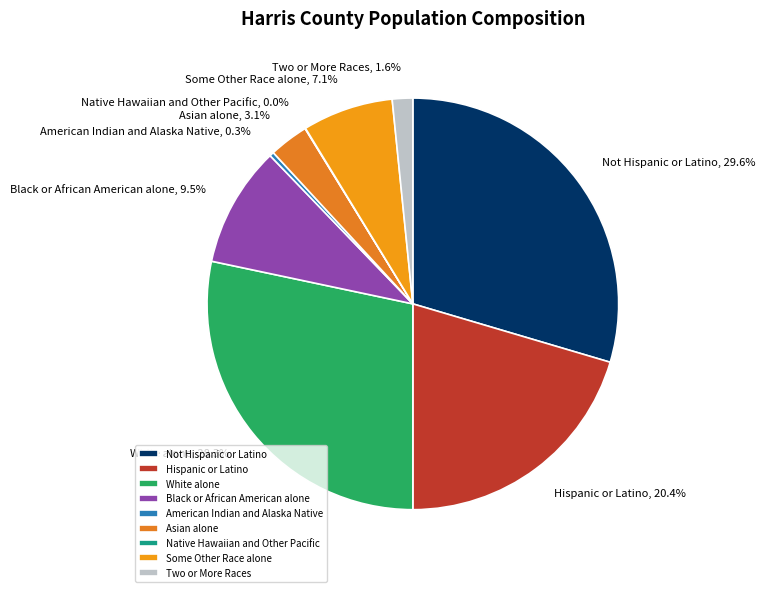

Between Not Hispanic or Latino and American Indian and Alaska Native, which is larger?

Not Hispanic or Latino